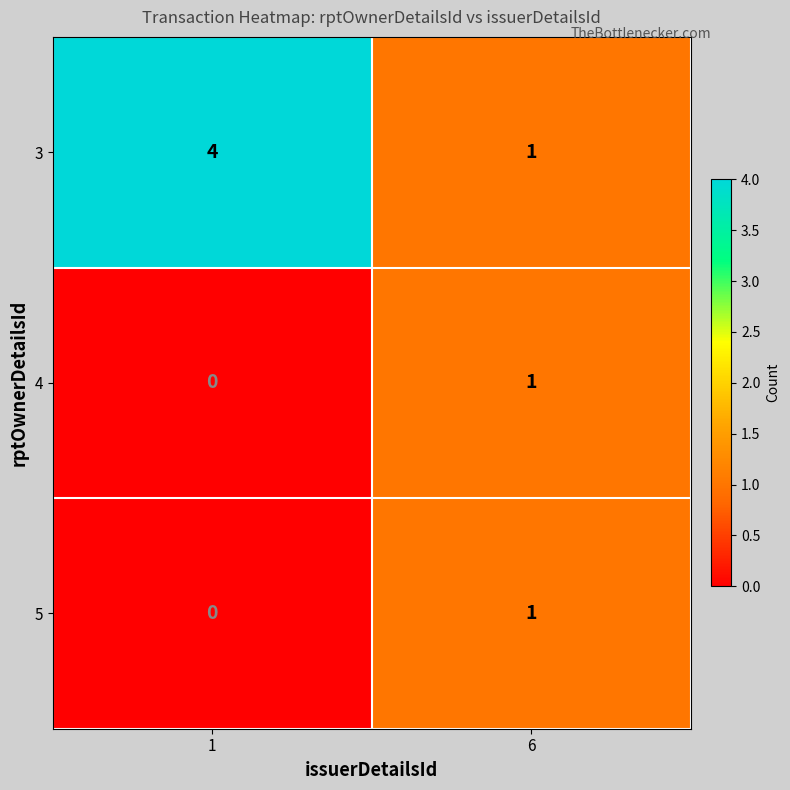

What is the total value across all series at 1?

4